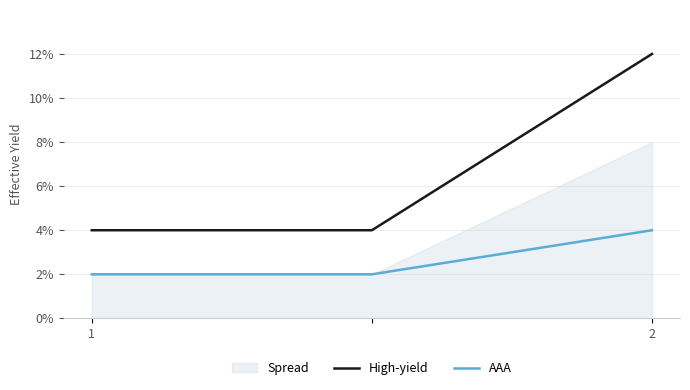

Which series has the largest total across all categories?

High-yield